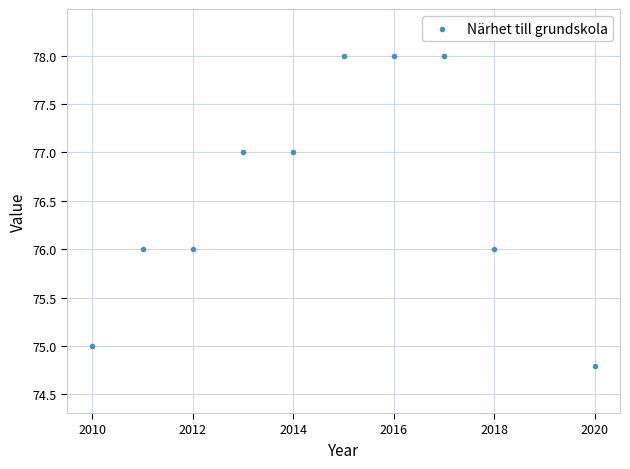

What is the range of Y values (max minus min)?

3.2